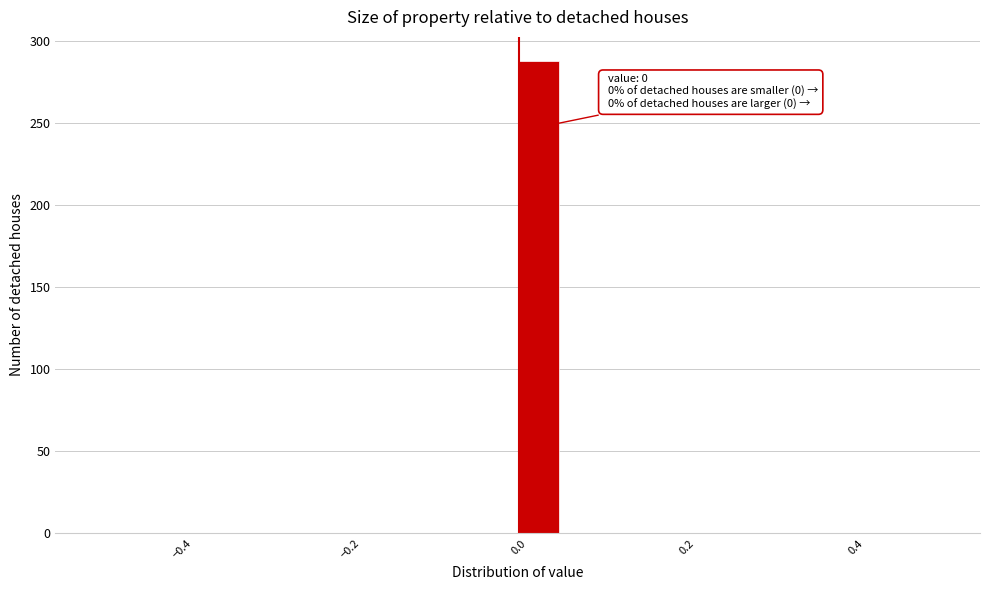

Read against the x-axis, roughly where is the centre of the tallest bar?

0.02